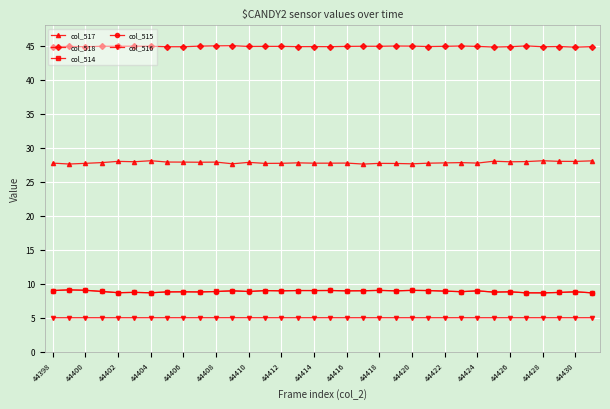

In col_517, how many points are lower than both neighbors (excluding endpoints)?

11